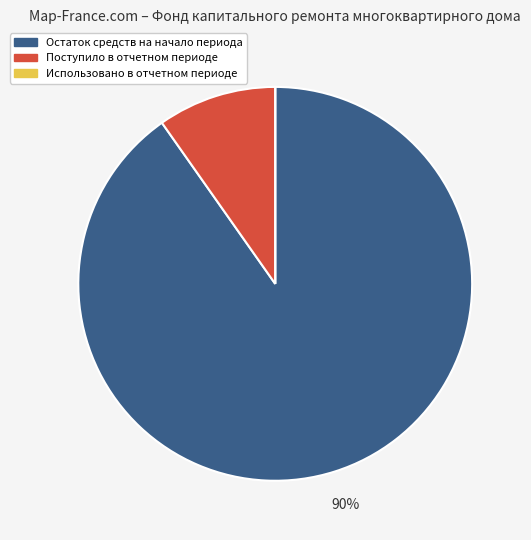

The Поступило в отчетном периоде slice represents 10% of the pie. True or false?

True